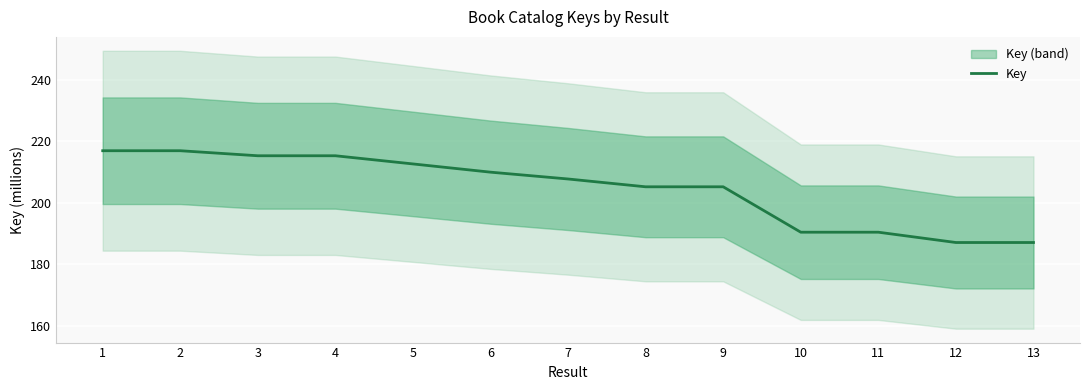

How many points are higher than both their immediate neighbors (excluding endpoints)?

2